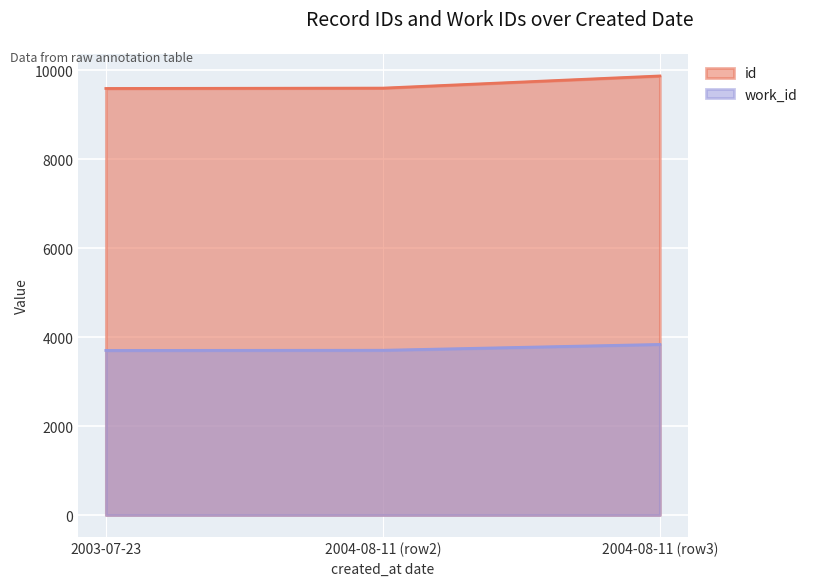

The id series shows 9869 at 2004-08-11 (row3). True or false?

True